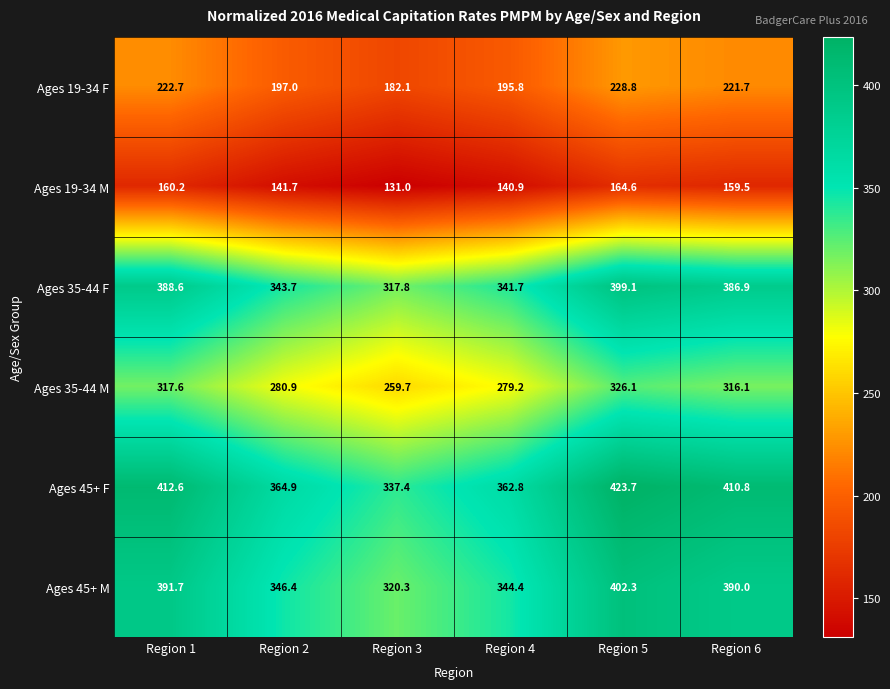

True or false: Ages 45+ M has a value of 488.7 at Region 3.

False